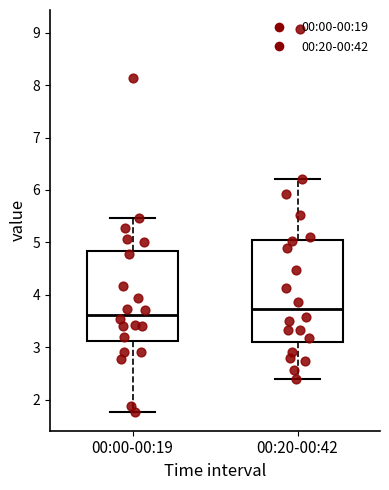

Where does the upper whisker of the box for 00:20-00:42 end on the y-axis? The values are not printed on the chart, so give them approximately, as read against the axis.

6.2